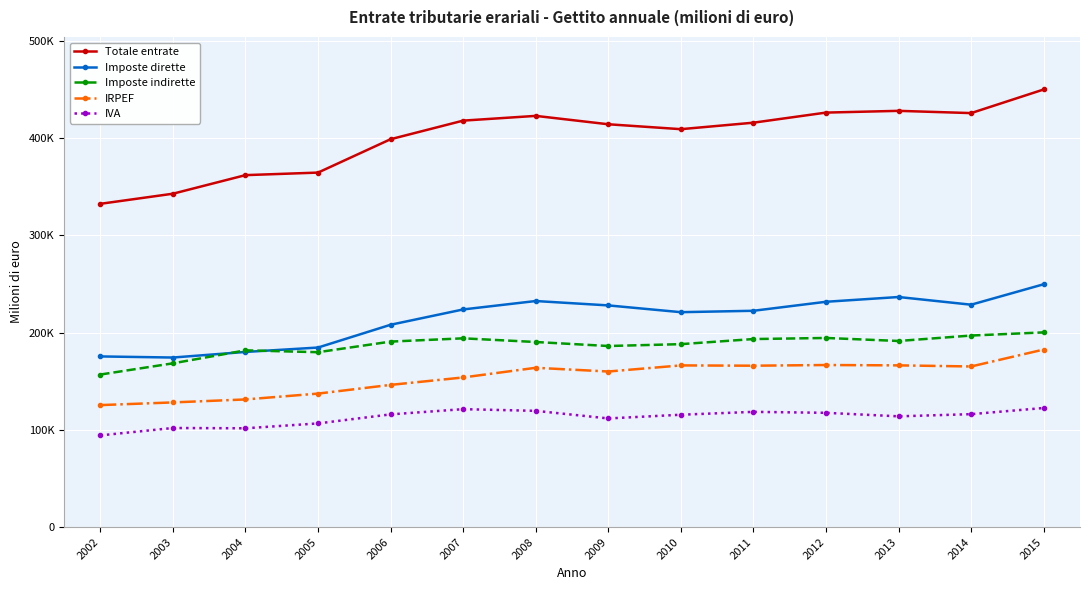

At 2006, list the series in order from smallest to largest.

IVA, IRPEF, Imposte indirette, Imposte dirette, Totale entrate